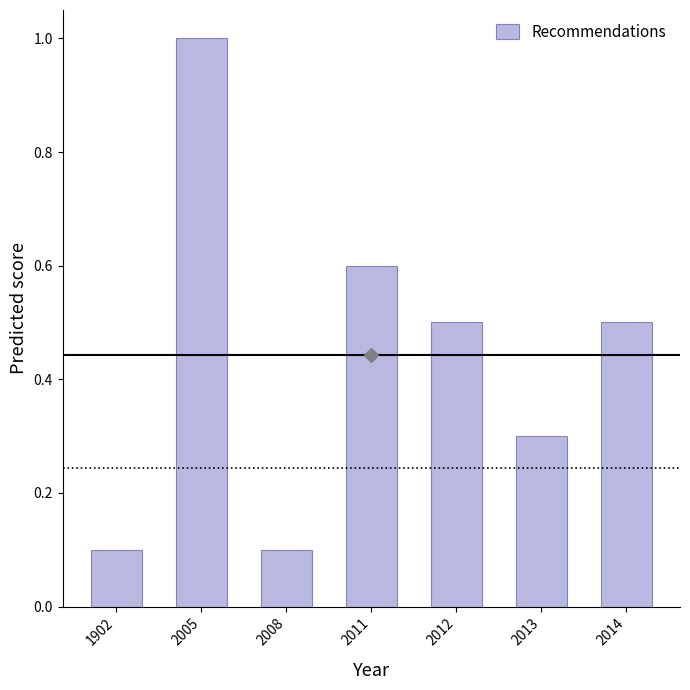

Reading right to left, what are all the values shown in this chart?

0.5	0.3	0.5	0.6	0.1	1.0	0.1